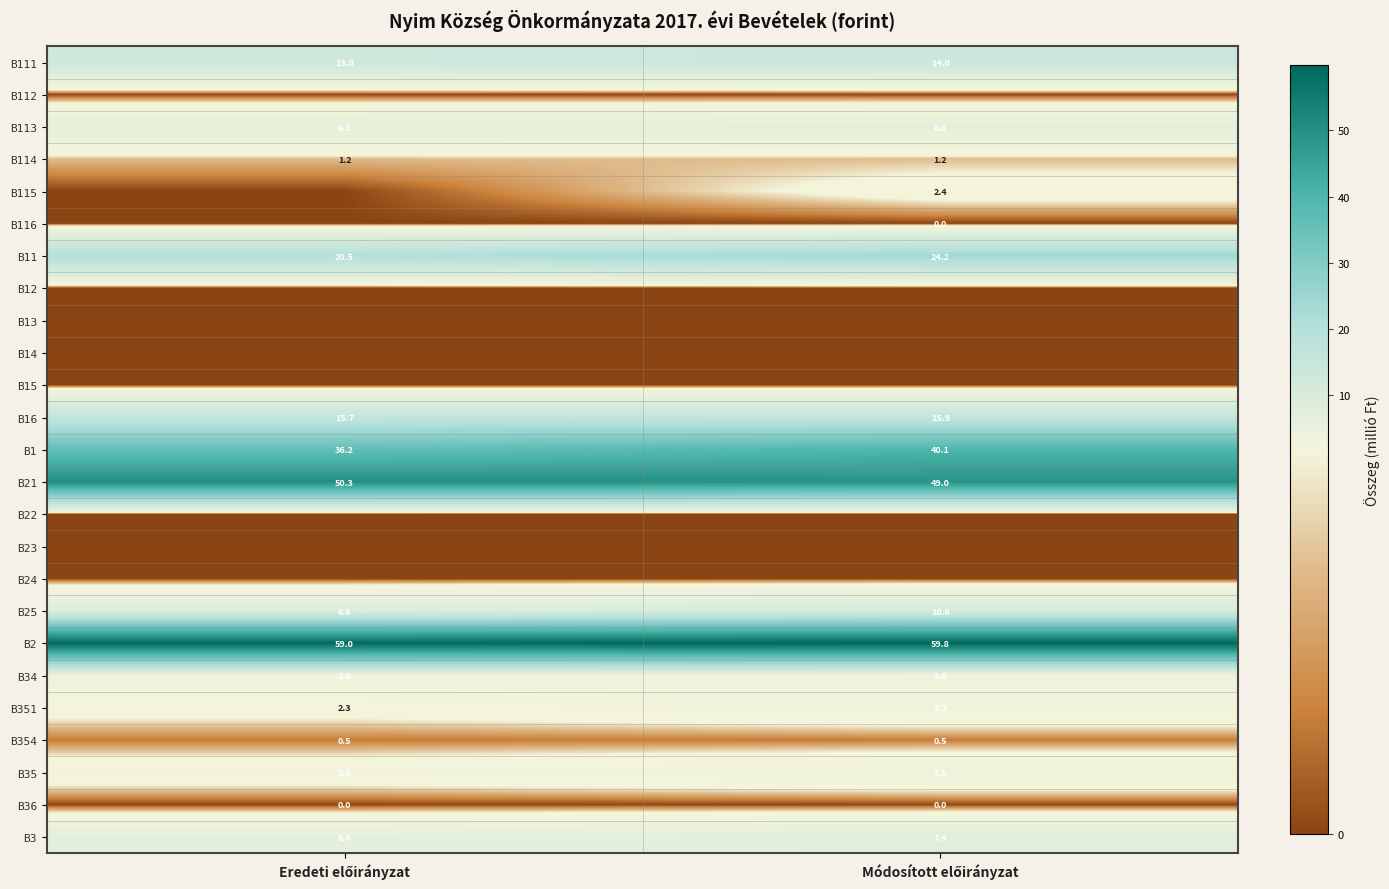

What is the maximum value for B25?

10.8